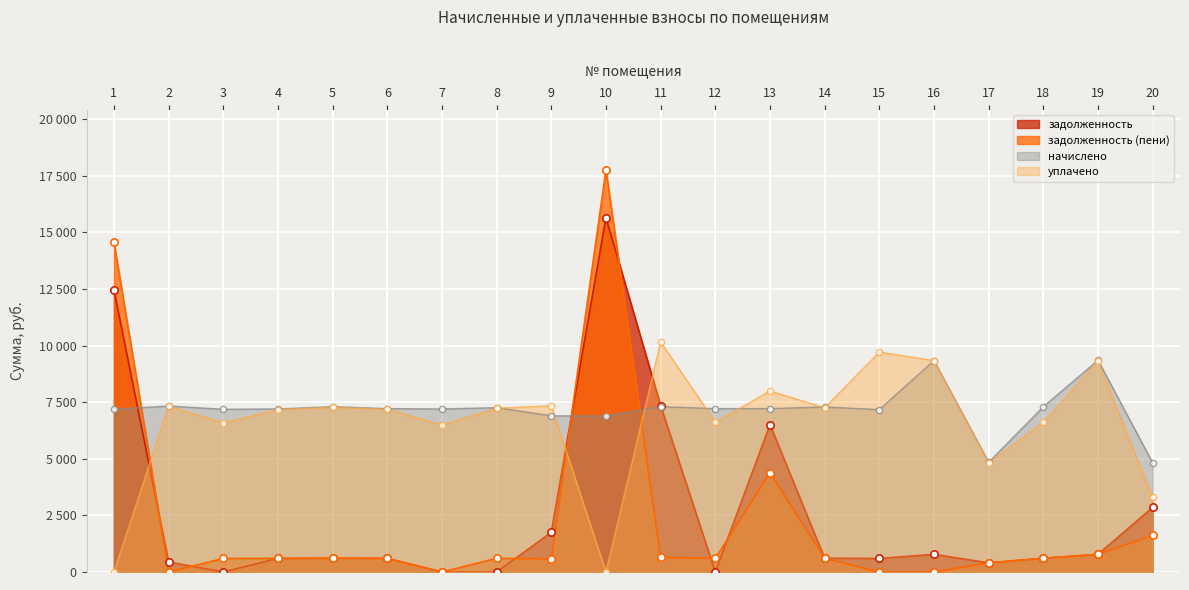

Which series has the widest spread of Y values?

задолженность (пени)